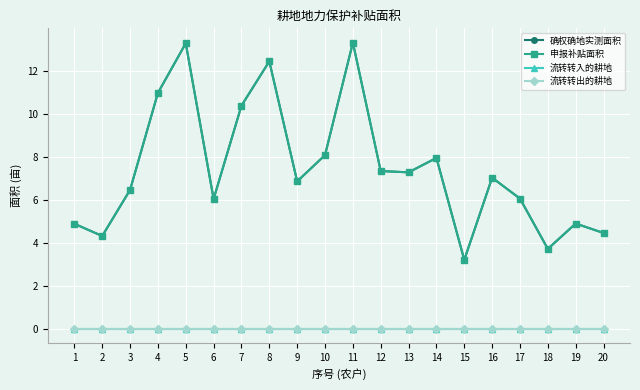

What is the difference between the highest and lowest values at 17?

6.0